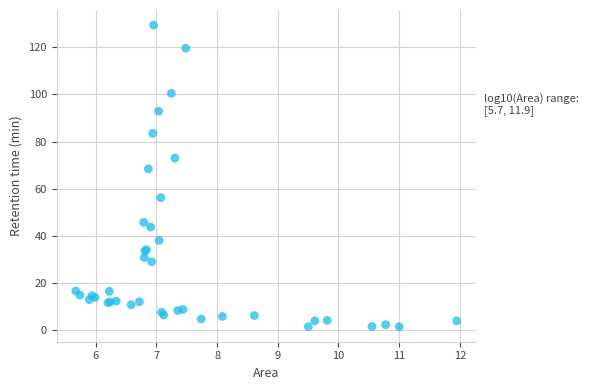

What Y value in the scatter plot is closest to 65?

68.4